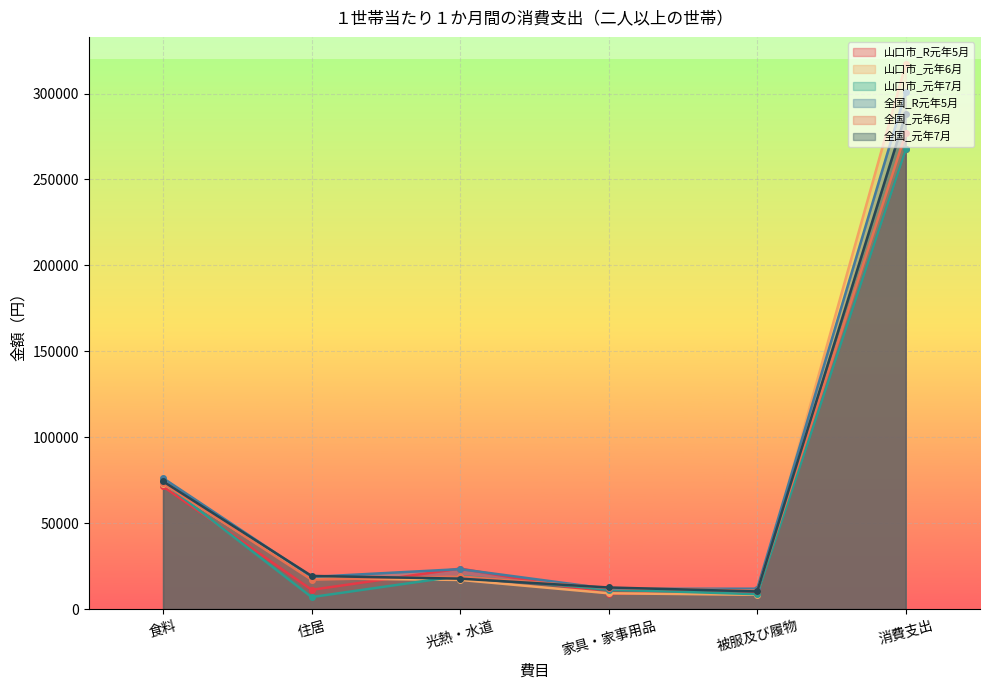

What is the label of the 5th point from the right?

住居